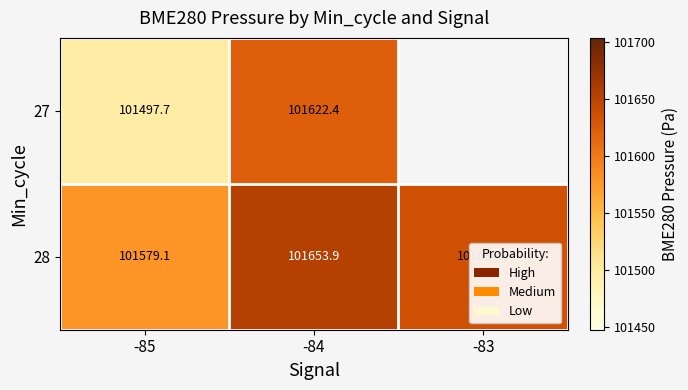

Is the value of 27 at -84 greater than the value of 28 at -83?

No